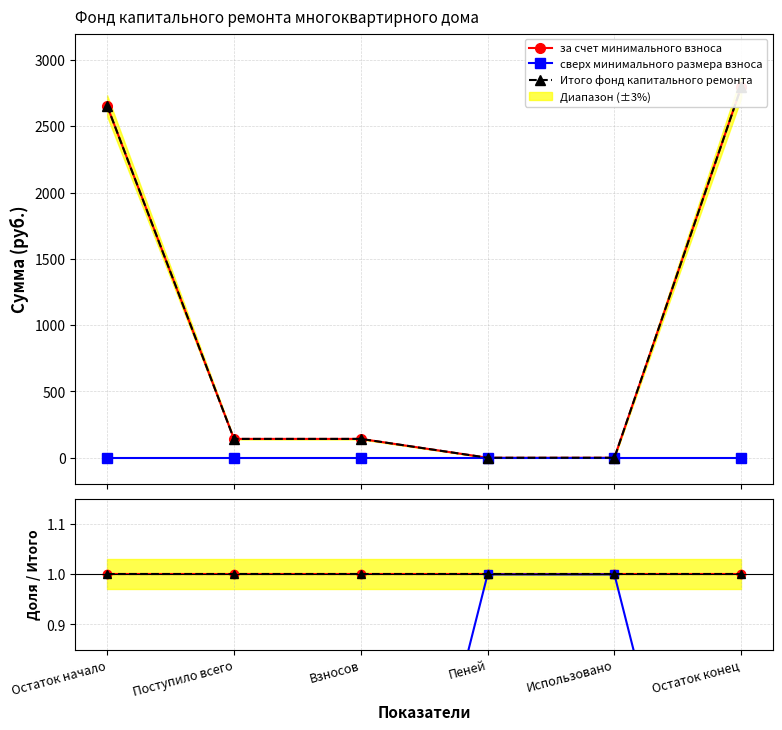

What is the label of the 6th point from the left?

Остаток конец